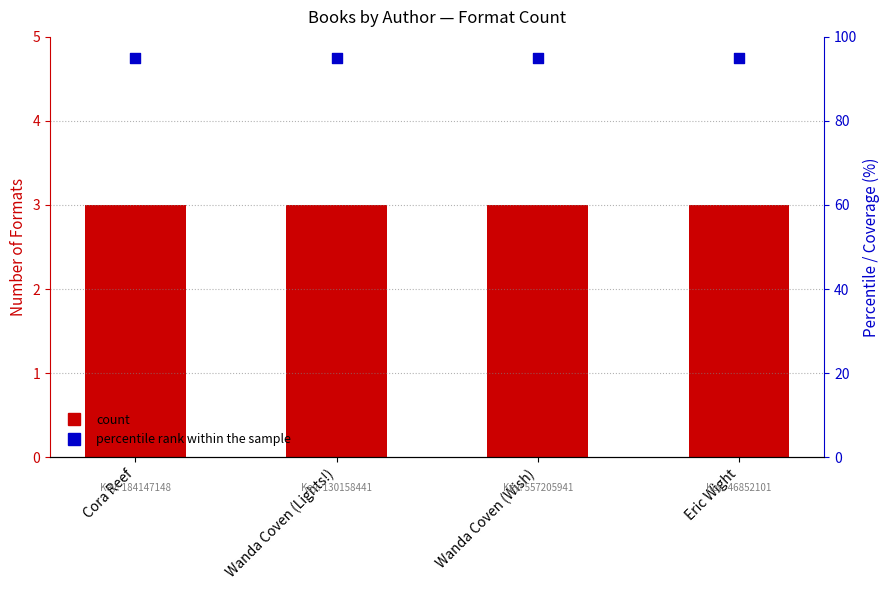

Which series contains the lowest Y value?

Number of Formats